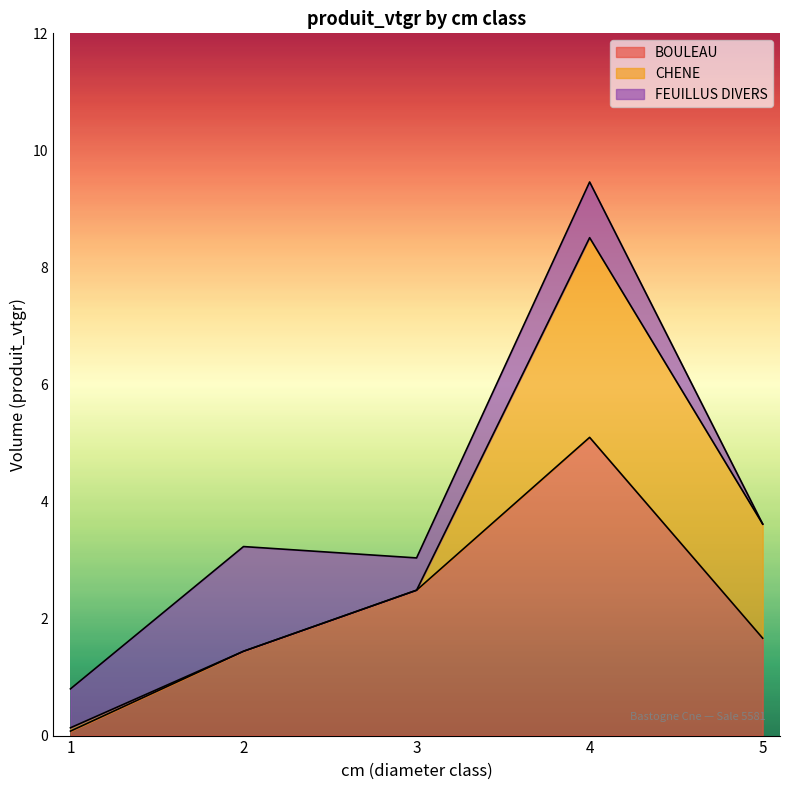

Which series has the largest range (max minus min)?

BOULEAU